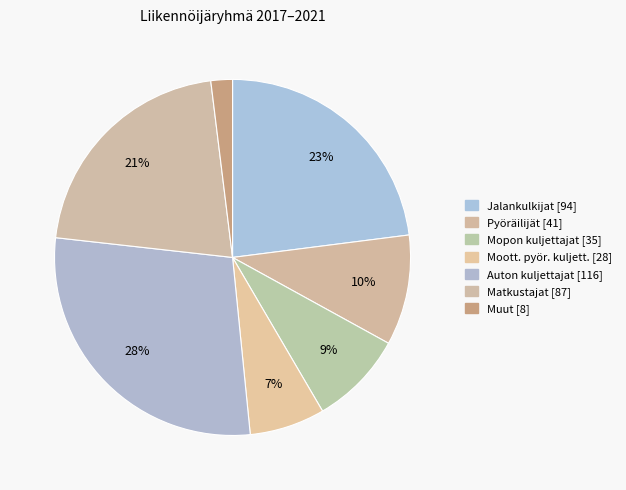

How many segments does this pie chart have?

7